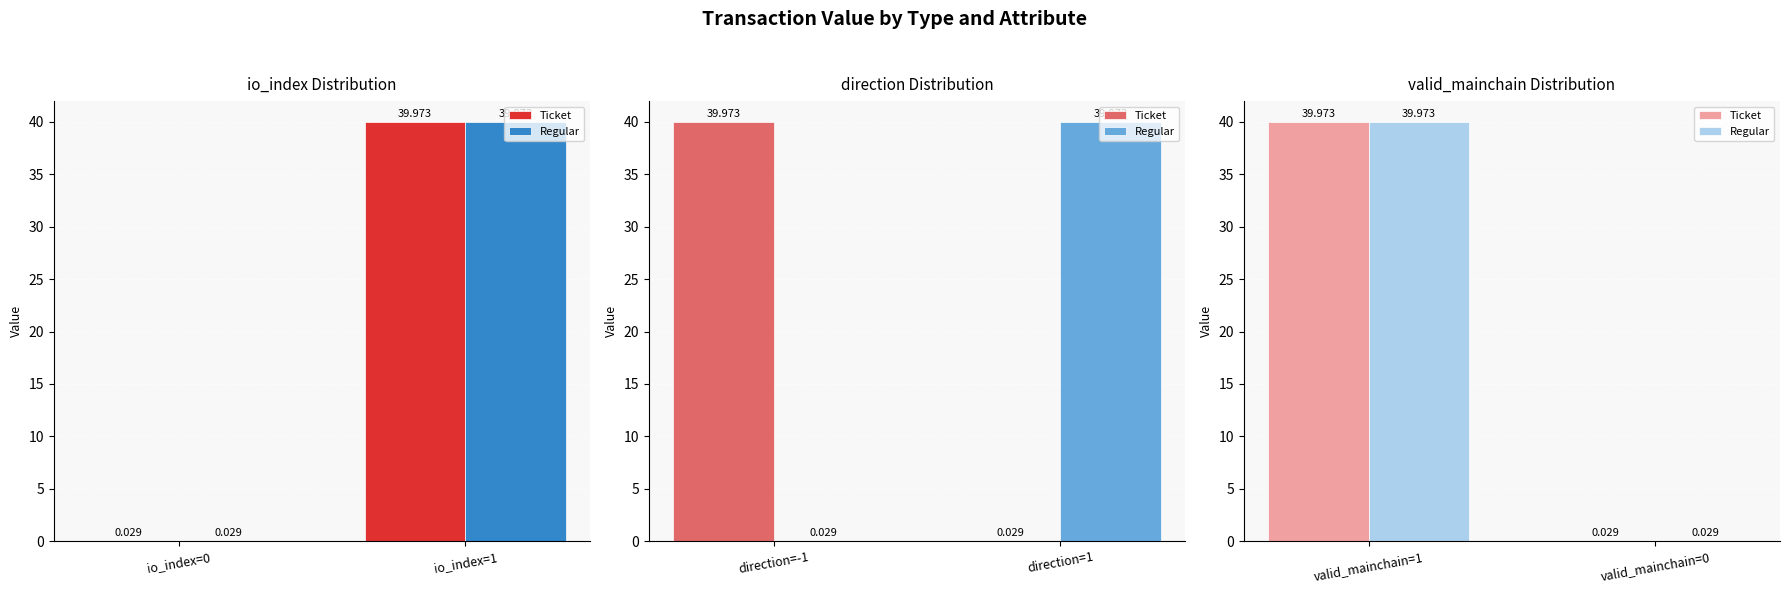

What is the difference between the maximum and minimum values in the Regular series?

39.9